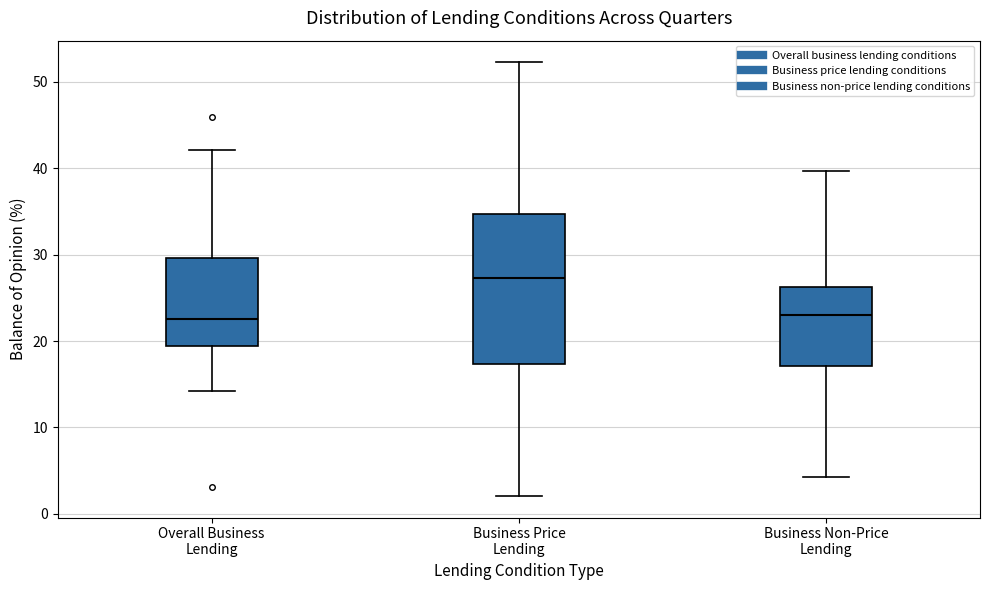

Where is the upper edge of the box for Business Price Lending on the y-axis? The values are not printed on the chart, so give them approximately, as read against the axis.

35